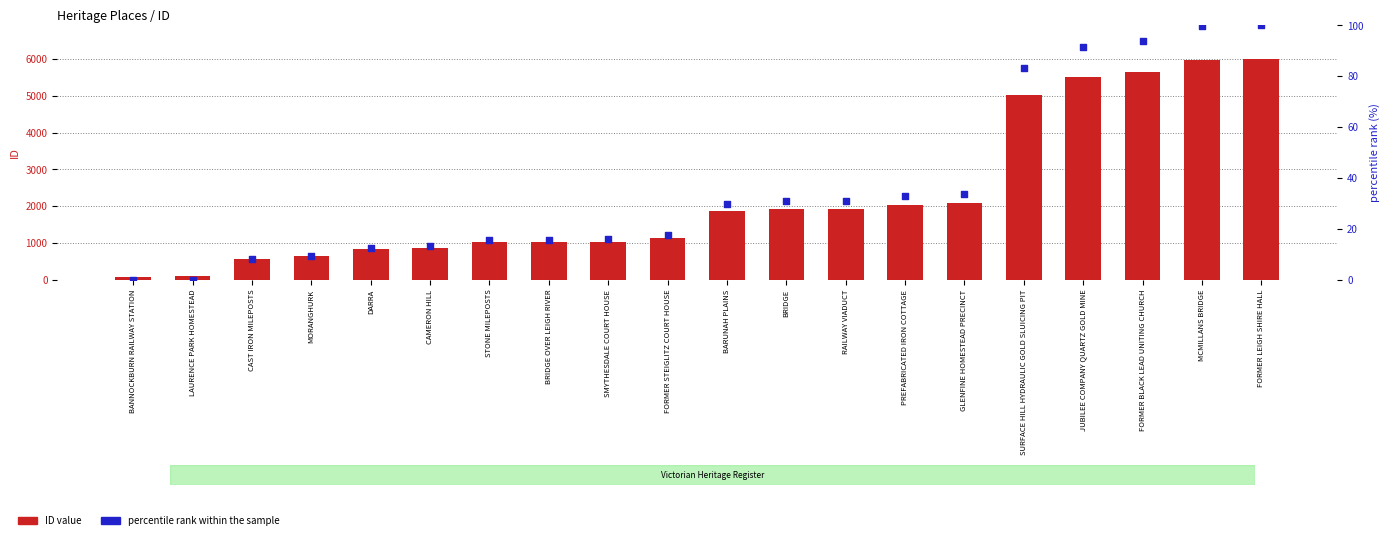

Which series has the widest spread of Y values?

ID value